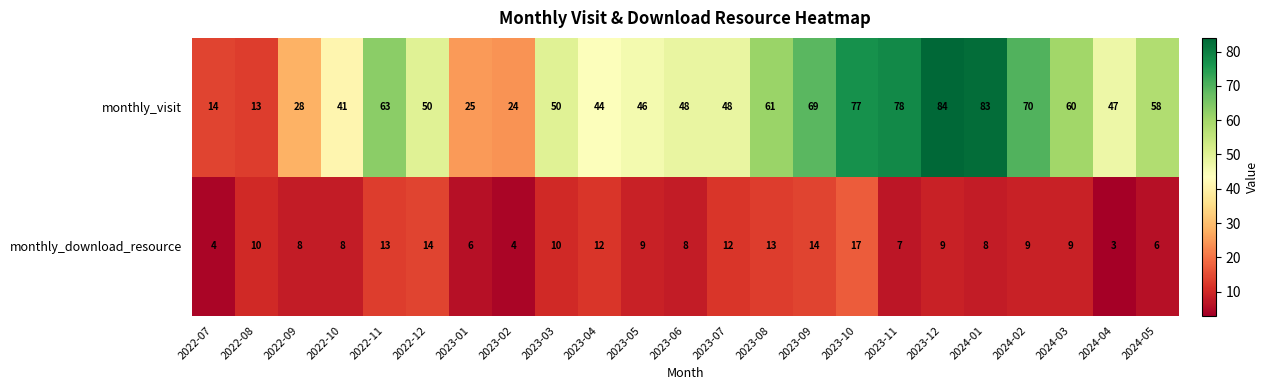

True or false: monthly_download_resource has a value of 6 at 2024-05.

True